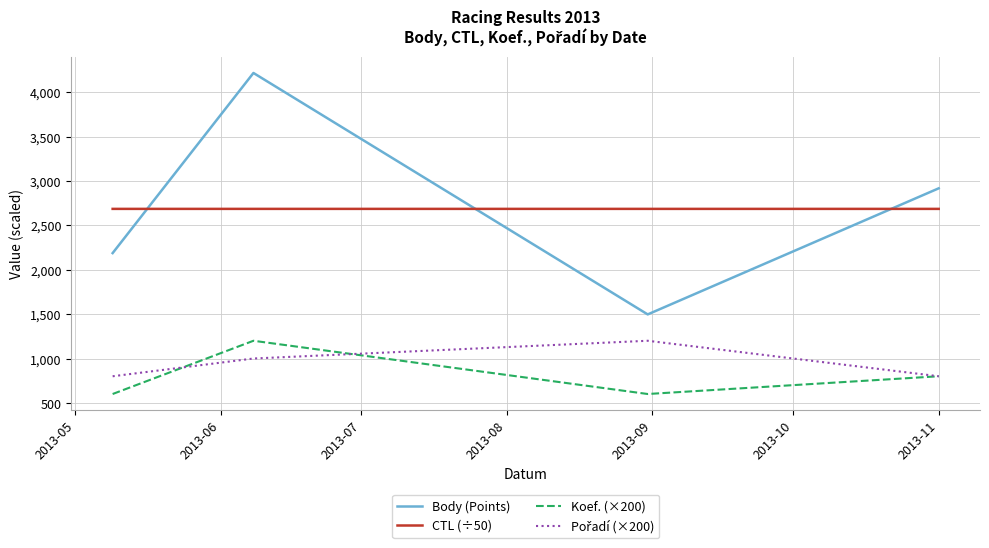

At how many categories does at least one series exceed 3894?

1